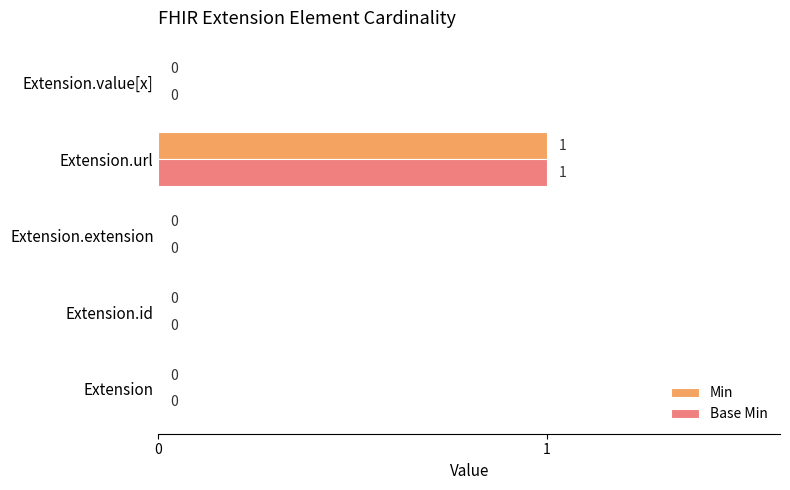

The value of Base Min at Extension.id is -1. True or false?

False